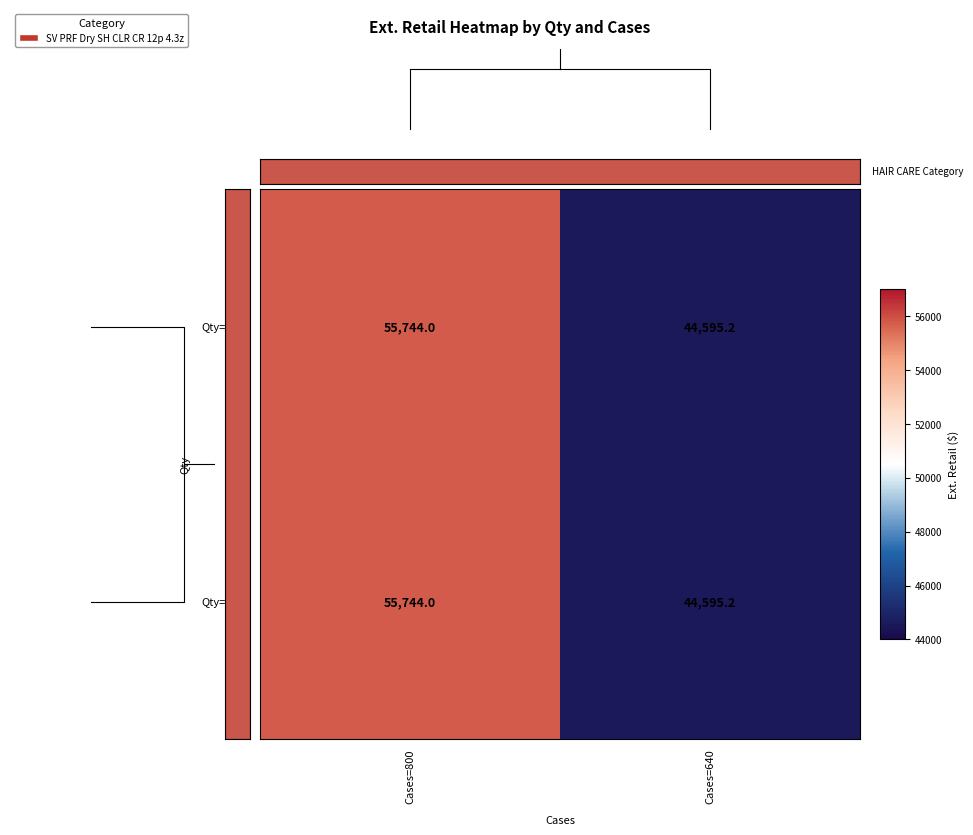

How many series are shown in this chart?

2